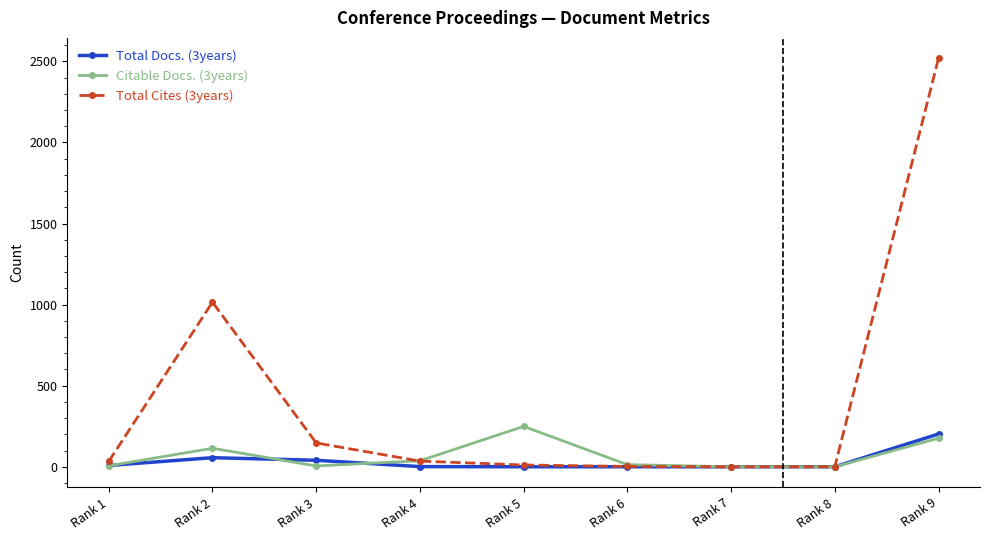

What is the average value of the Citable Docs. (3years) series?

67